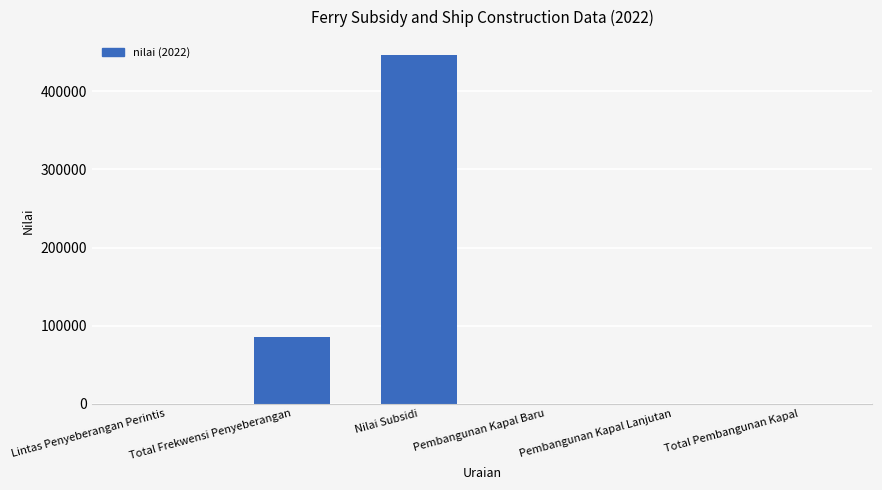

Where is the data nearest to the value 223531?

Total Frekwensi Penyeberangan